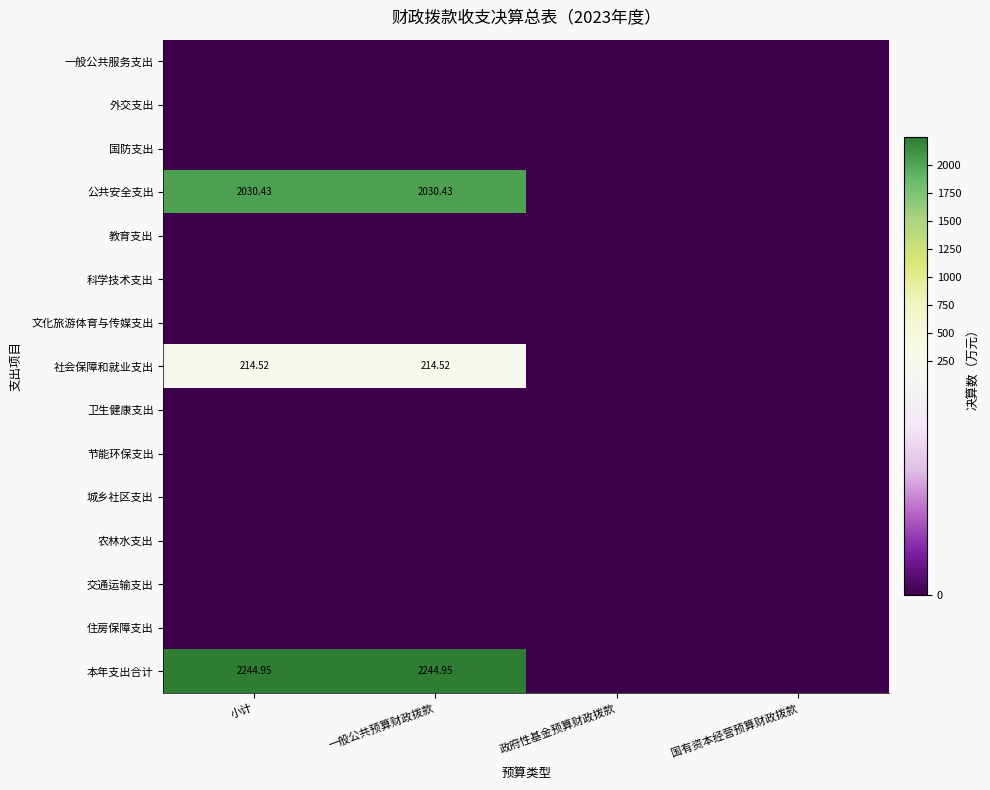

Between 一般公共预算财政拨款 and 政府性基金预算财政拨款, which series saw the biggest shift?

本年支出合计